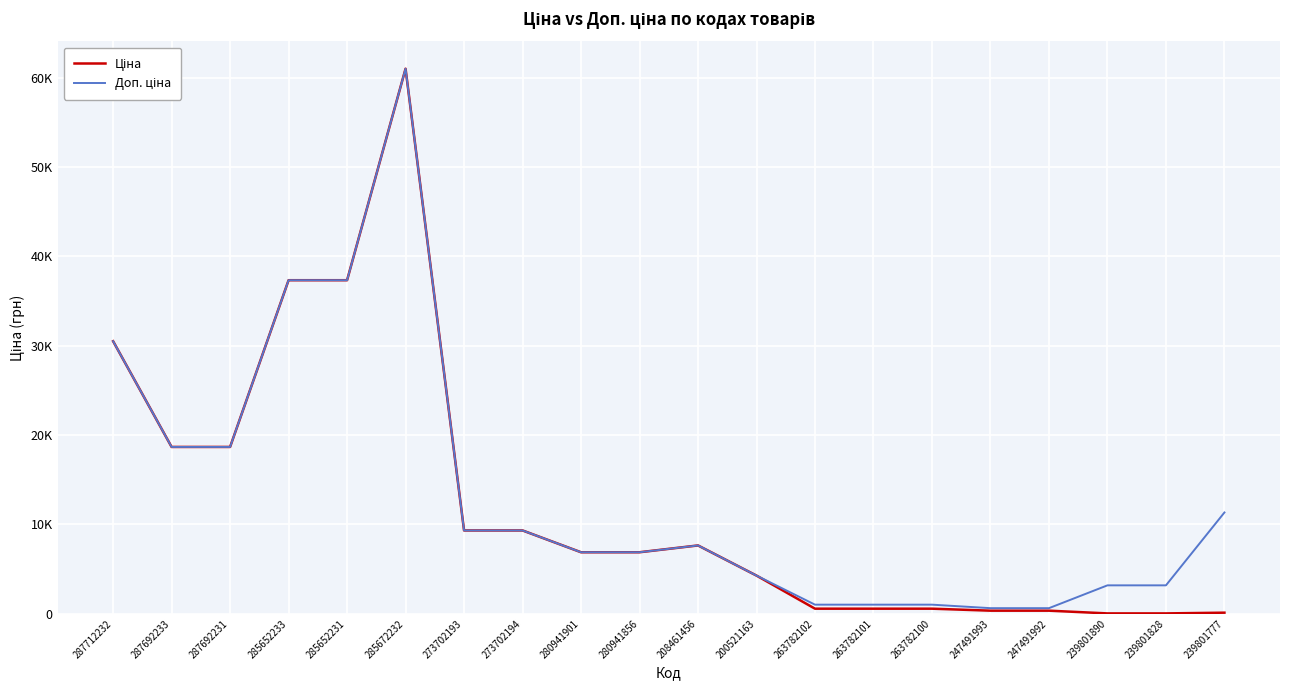

Does the chart display data point markers on the line(s)?

No